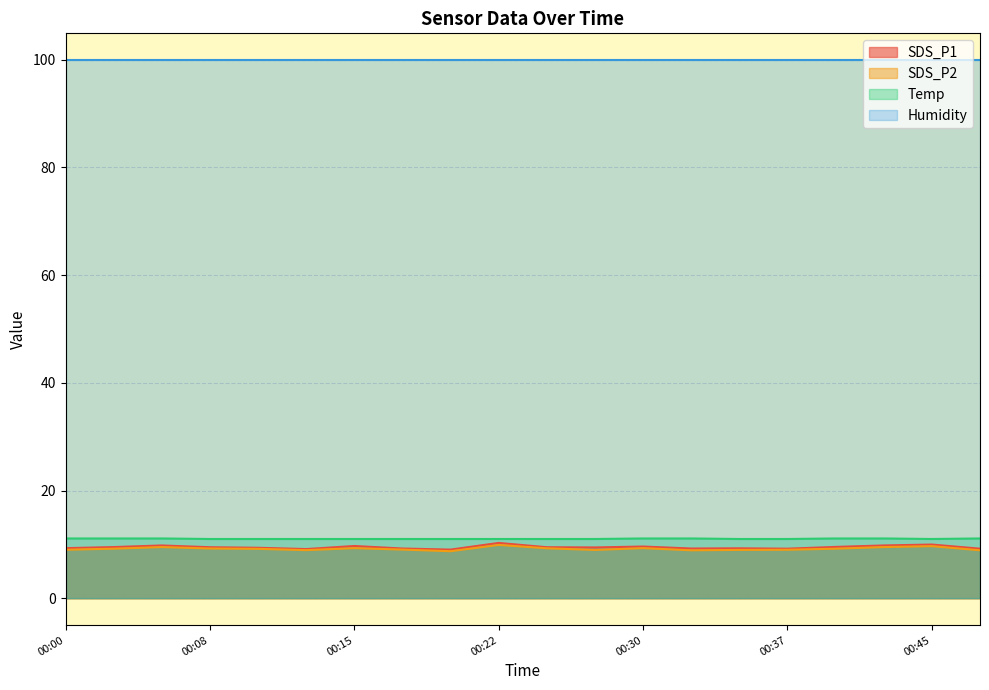

At how many categories does at least one series exceed 10?

20